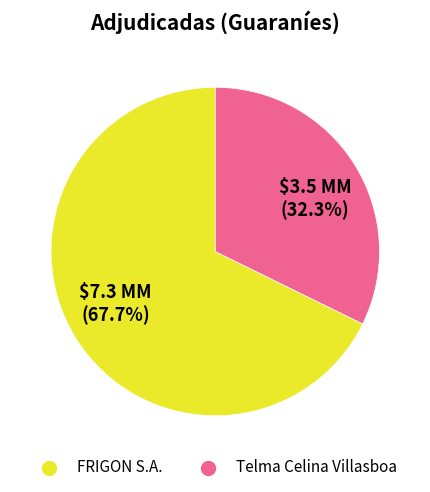

What percentage is the Telma Celina Villasboa slice, to the nearest percent?

32%